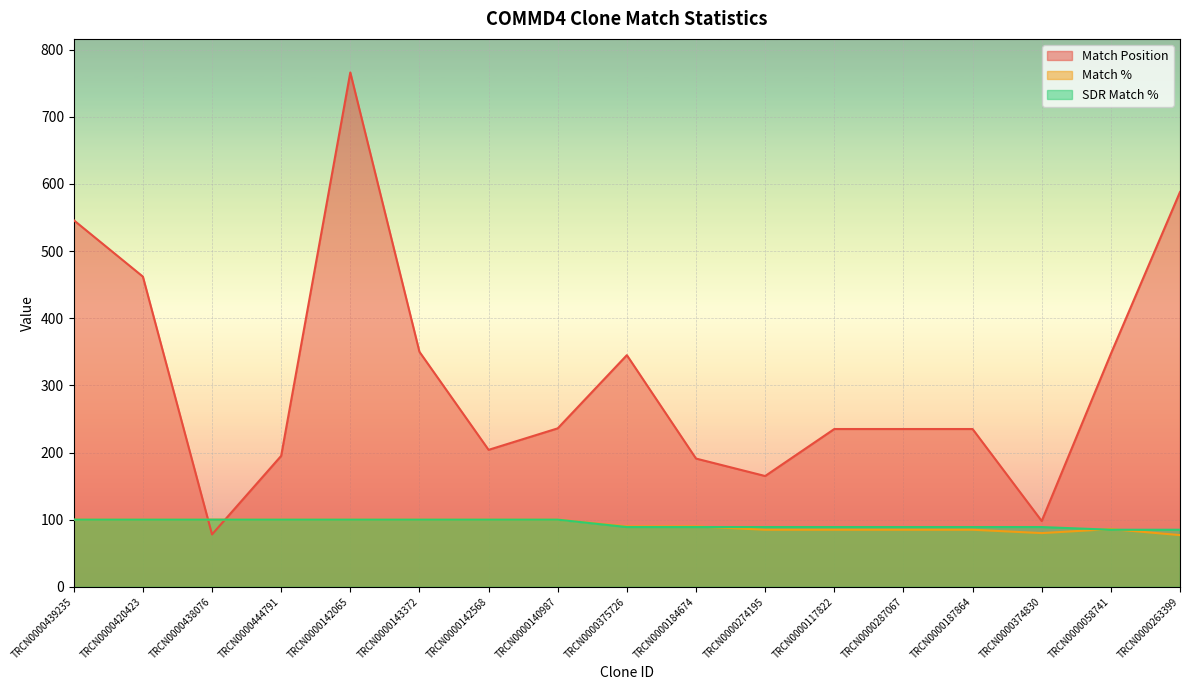

What is the approximate value of Match Position at TRCN0000274195, to the nearest 10?

160